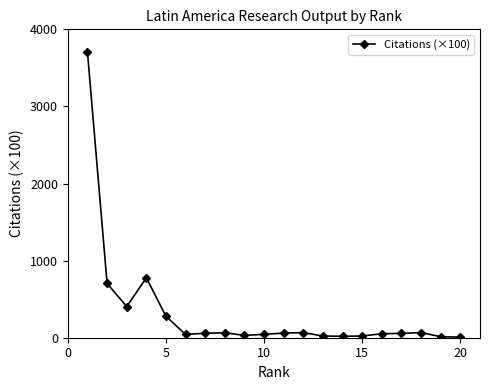

What is the difference between the second highest and minimum values?

770.3